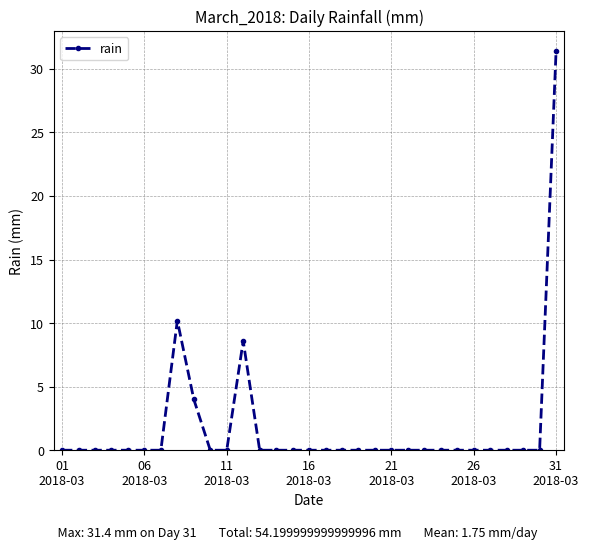

True or false: there are more than 1 points higher than both neighbors.

True